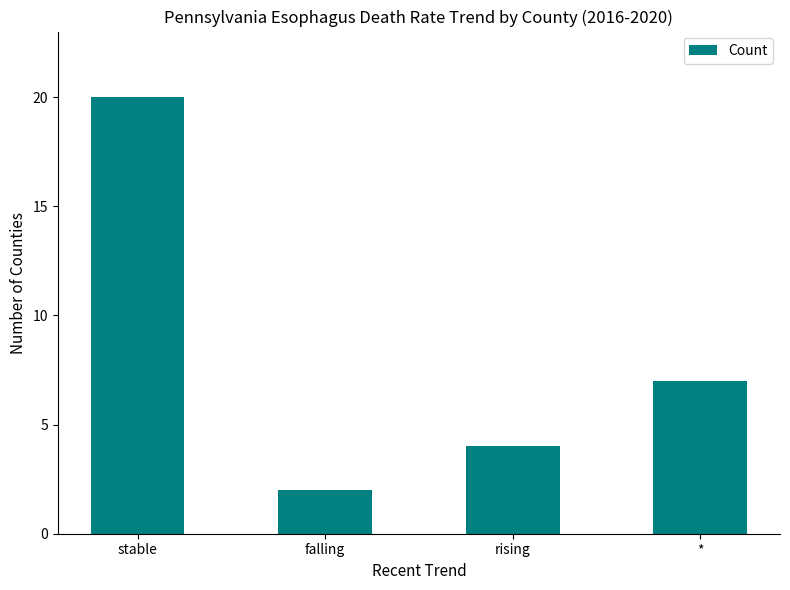

Reading right to left, what are all the values shown in this chart?

*=7	rising=4	falling=2	stable=20